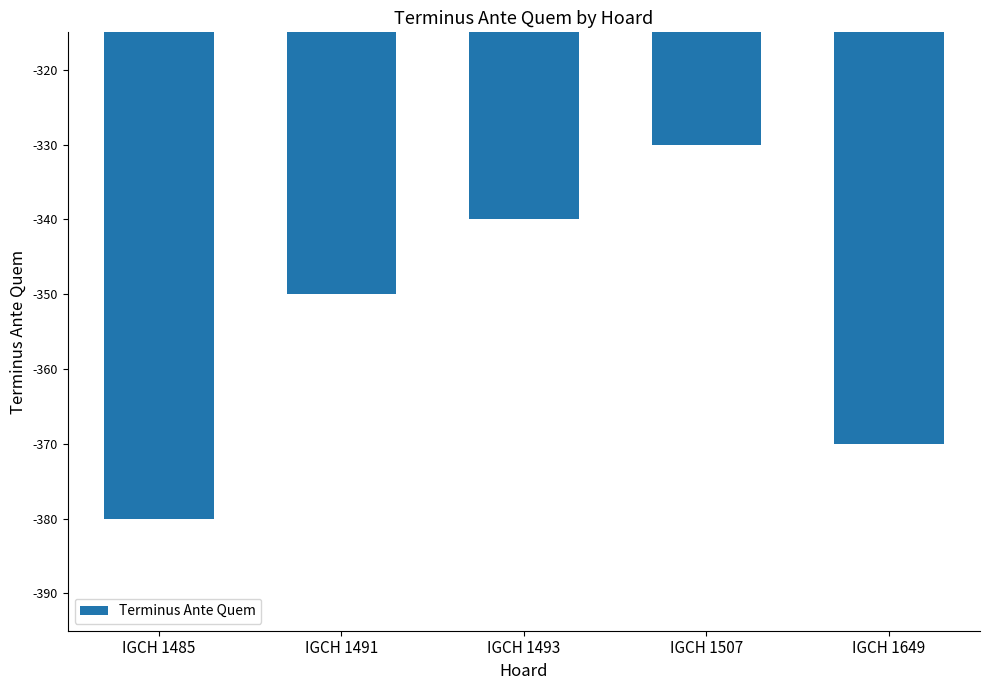

How many bars are there in total?

5